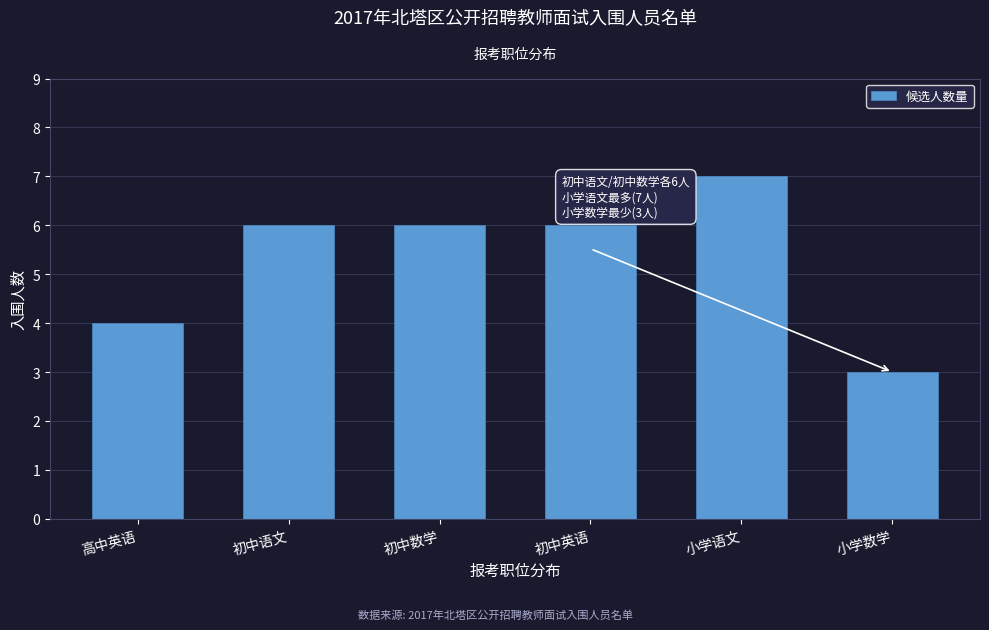

Reading right to left, list all the values displayed in this chart.

小学数学=3	小学语文=7	初中英语=6	初中数学=6	初中语文=6	高中英语=4